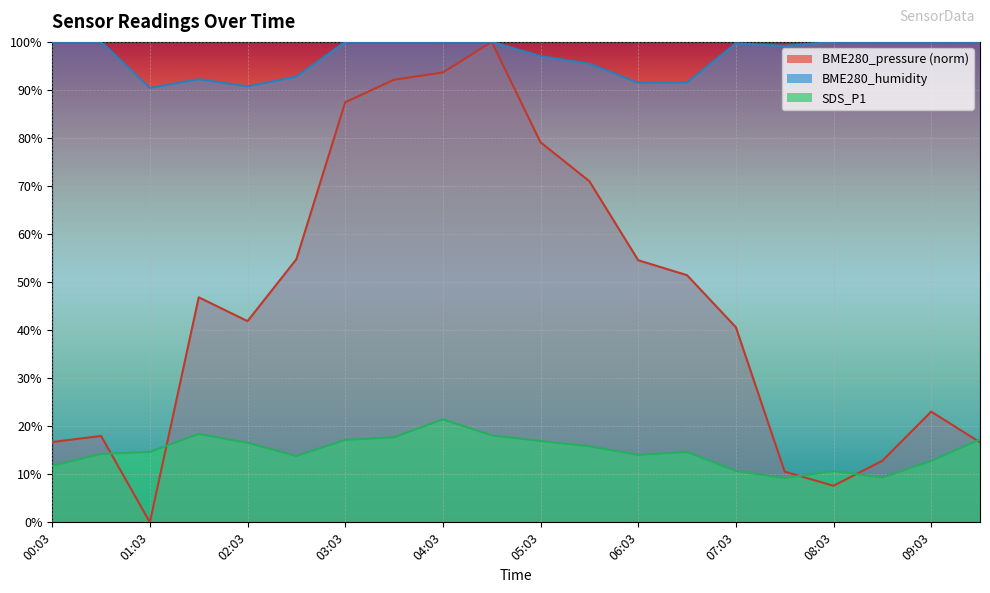

What are all the series names shown in the legend?

BME280_pressure, BME280_humidity, SDS_P1